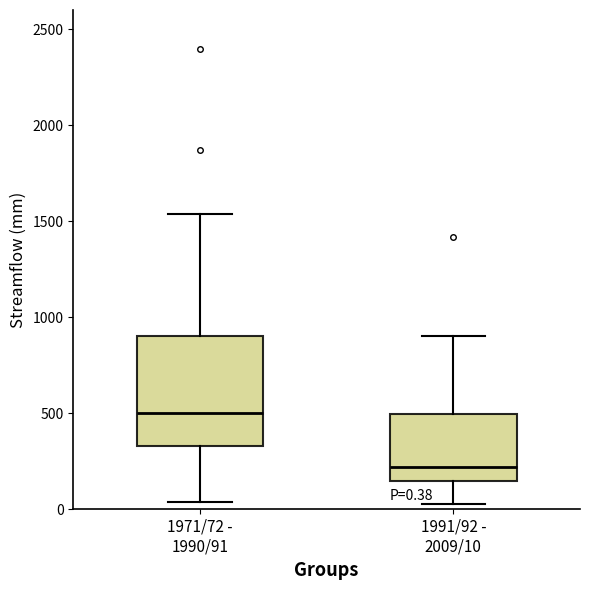

Which box is the tallest, from its lower edge to its upper edge?

1971/72 - 1990/91